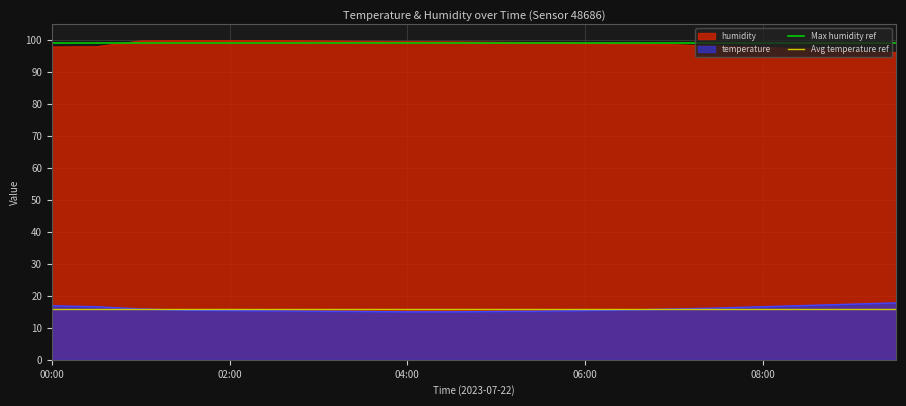

True or false: humidity and temperature intersect in this chart.

False